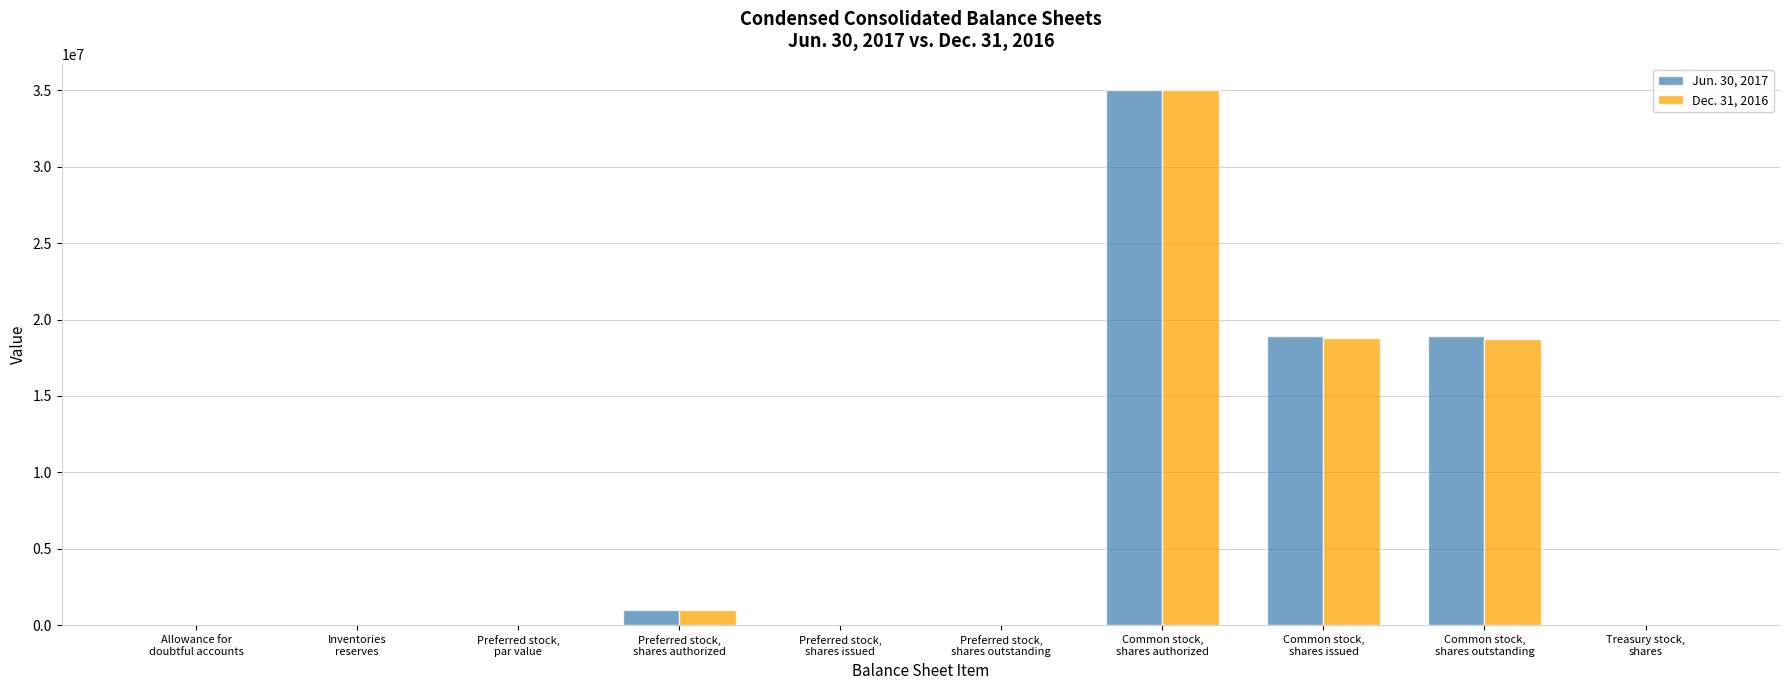

The Dec. 31, 2016 series shows 18768567 at Common stock,
shares issued. True or false?

True